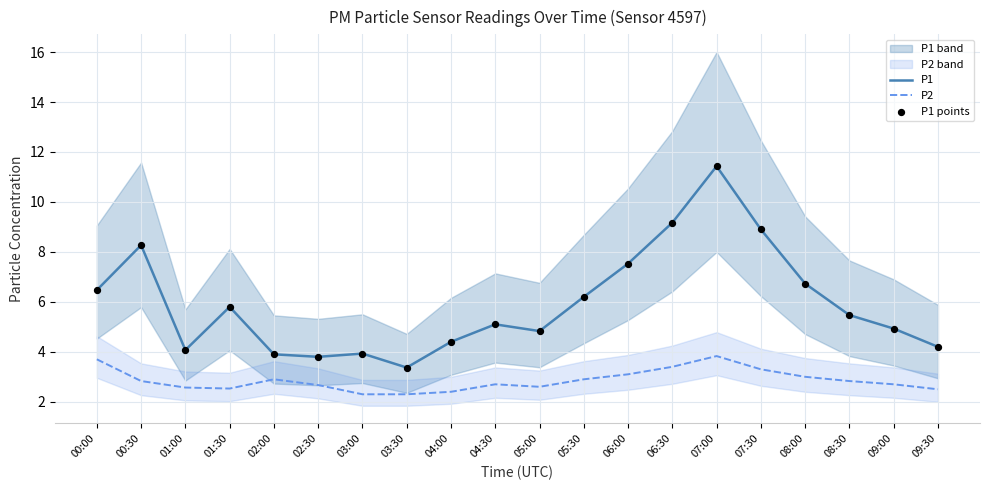

What is the total value across all series at 01:30?

14.1